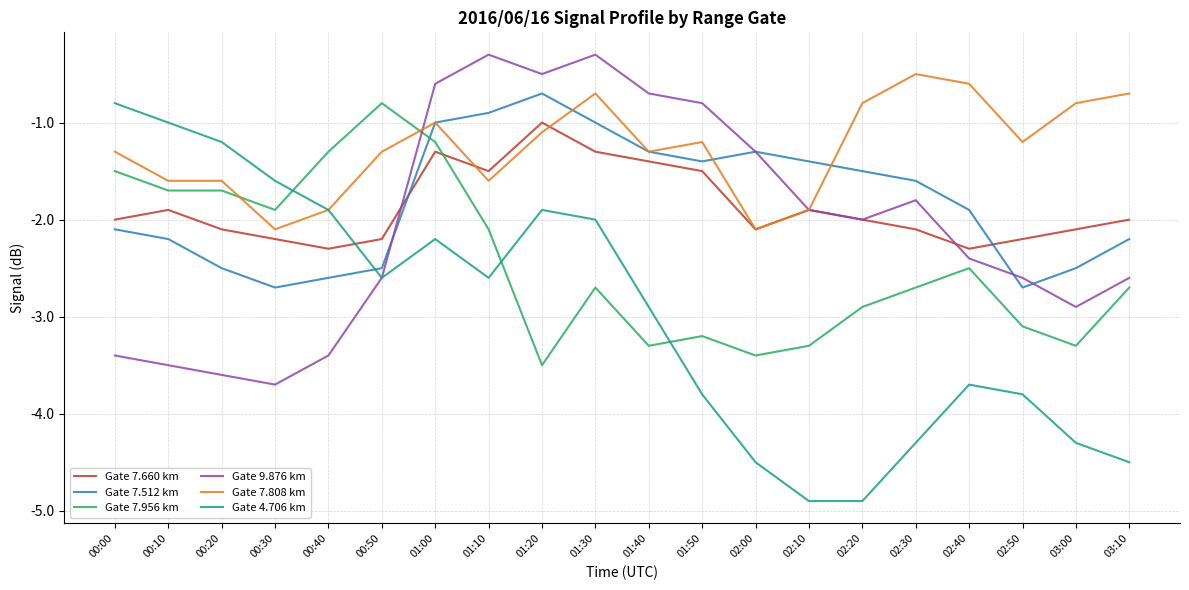

Between which two adjacent categories do Gate 7.660 km and Gate 7.512 km first intersect?

00:50 and 01:00